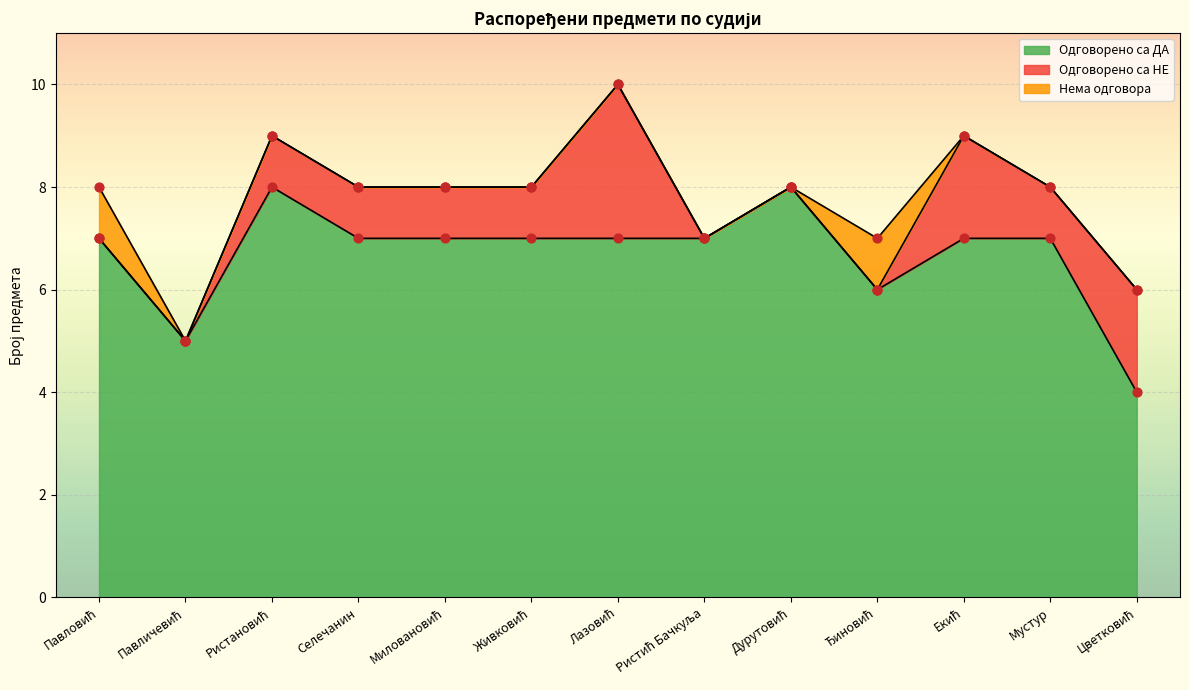

At how many categories does at least one series exceed 7?

2